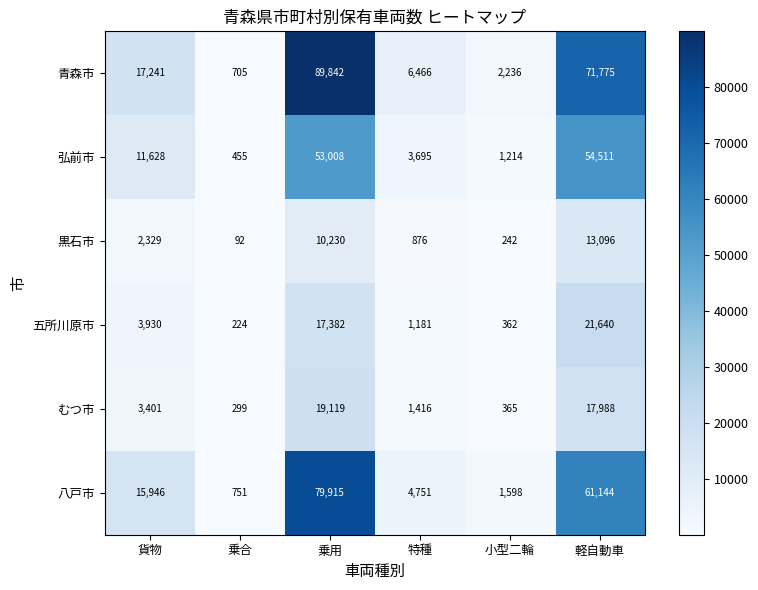

What is the difference between the highest and lowest values at 乗用?

79612